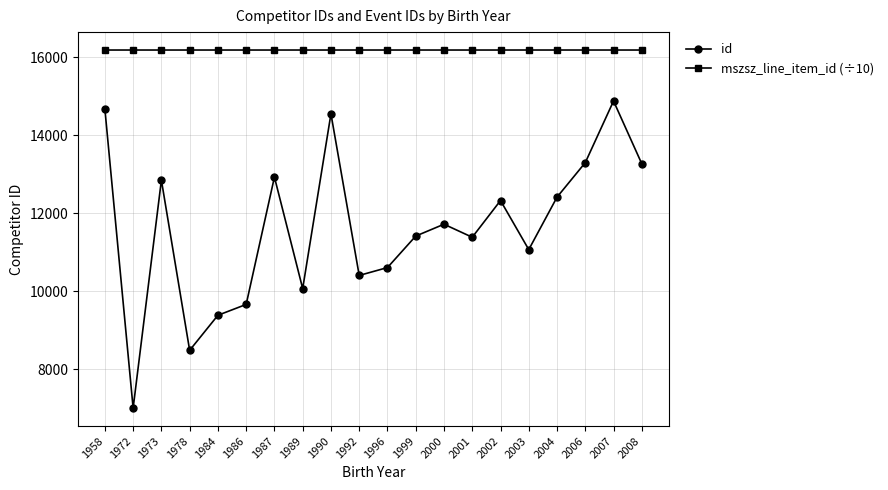

How many data points does each series have?

20